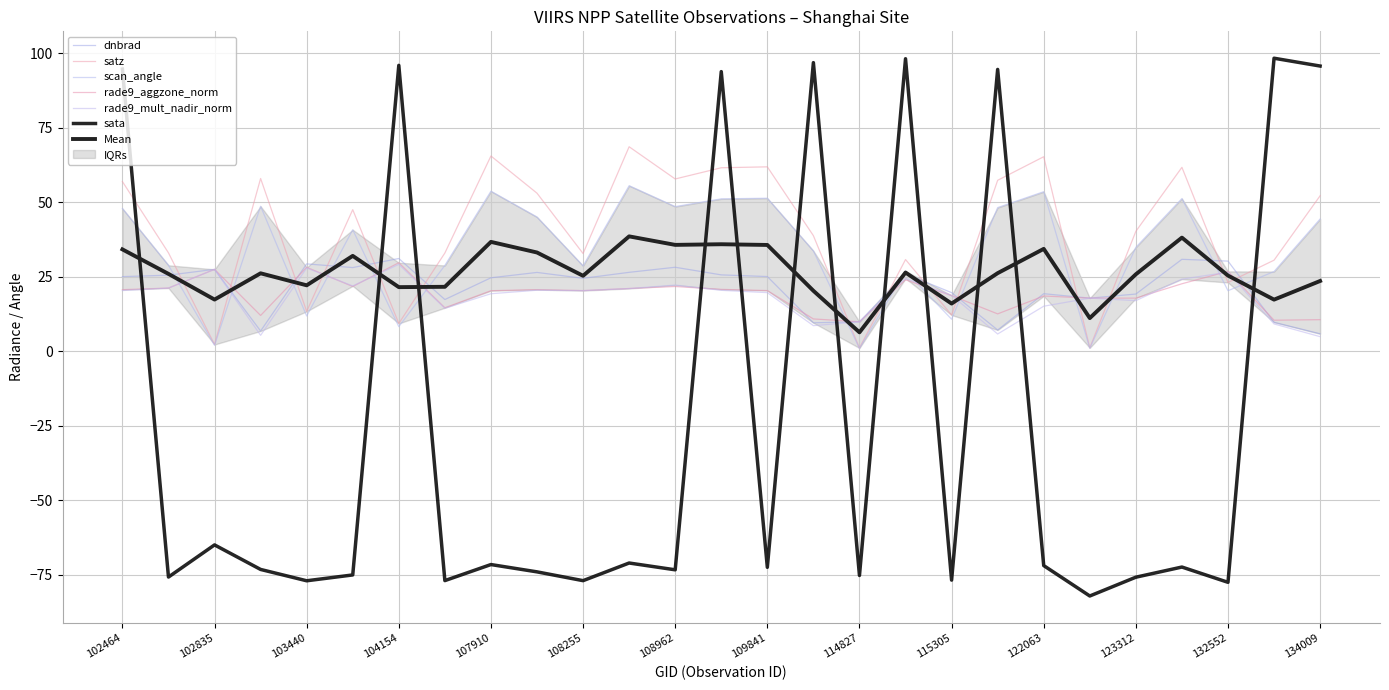

What is the difference between the satz values at 132552 and 122051?

34.3